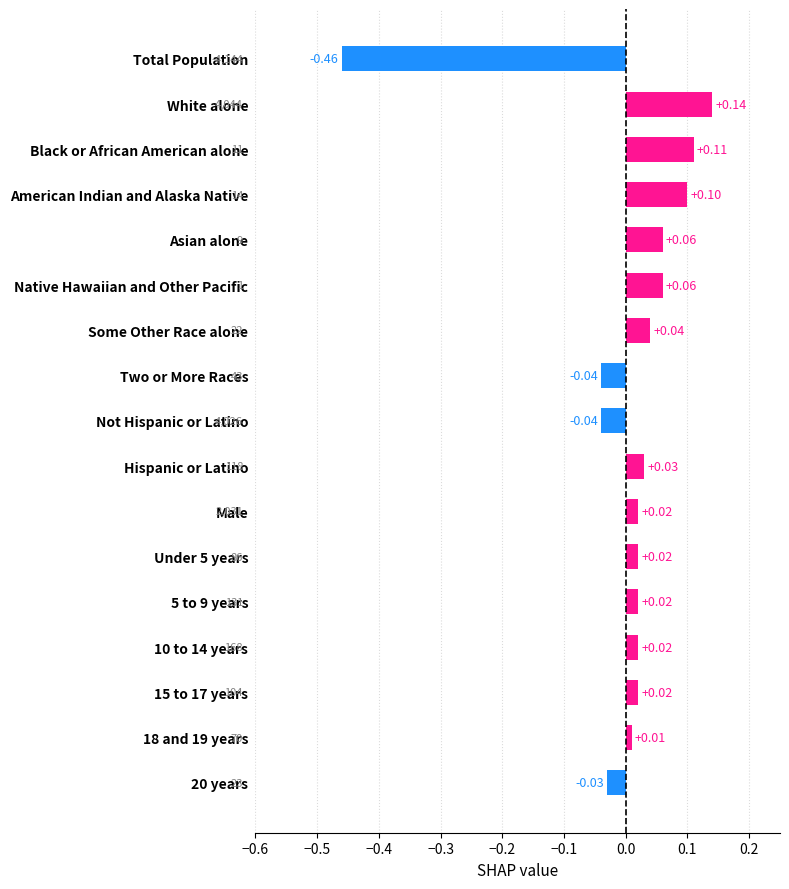

Which has a higher value, Two or More Races or American Indian and Alaska Native?

American Indian and Alaska Native